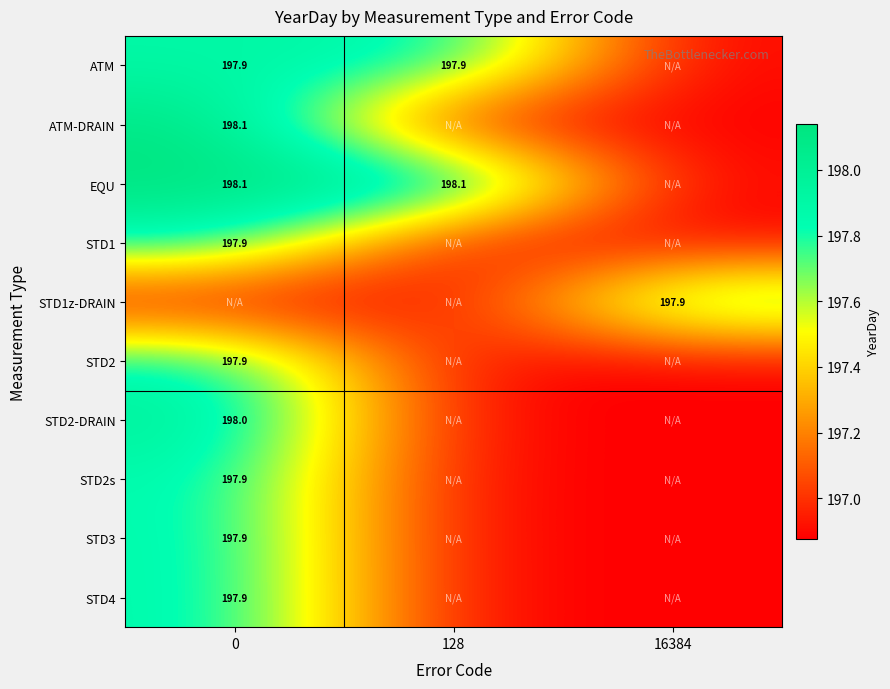

At how many categories does at least one series exceed 198?

2